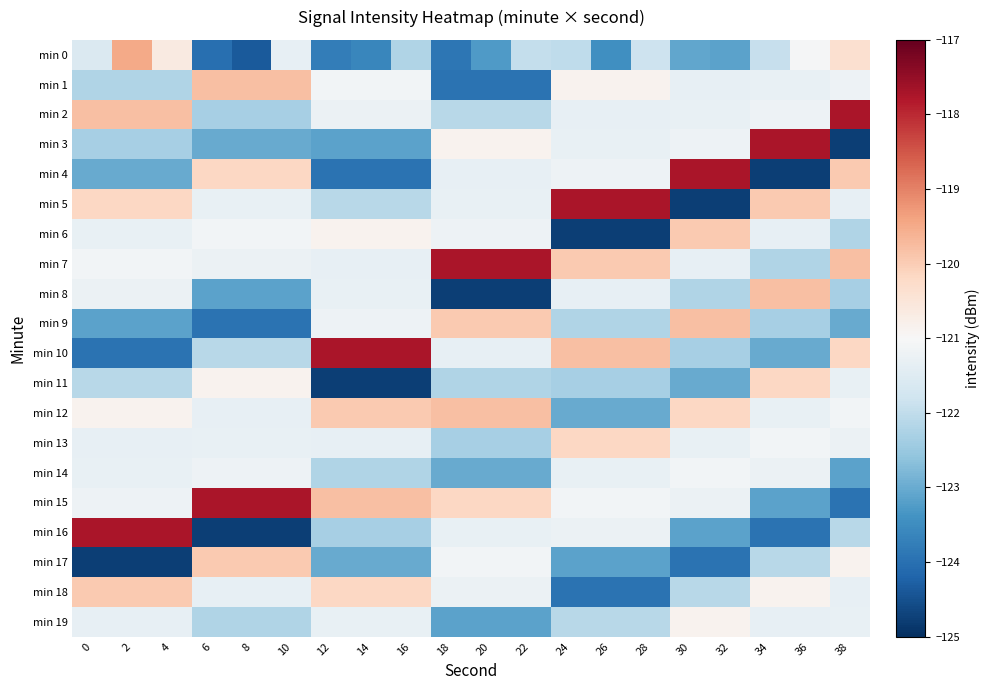

Rank the series by their maximum value, from highest to lowest.

min 2, min 3, min 4, min 5, min 7, min 10, min 15, min 16, min 0, min 1, min 8, min 9, min 12, min 6, min 17, min 18, min 11, min 13, min 19, min 14